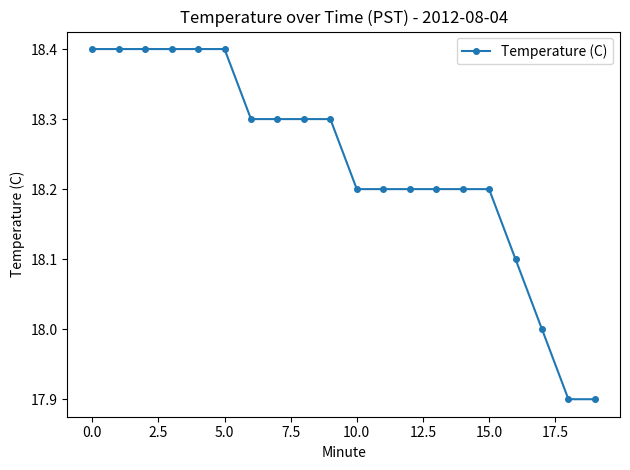

What is the greatest value displayed?

18.4